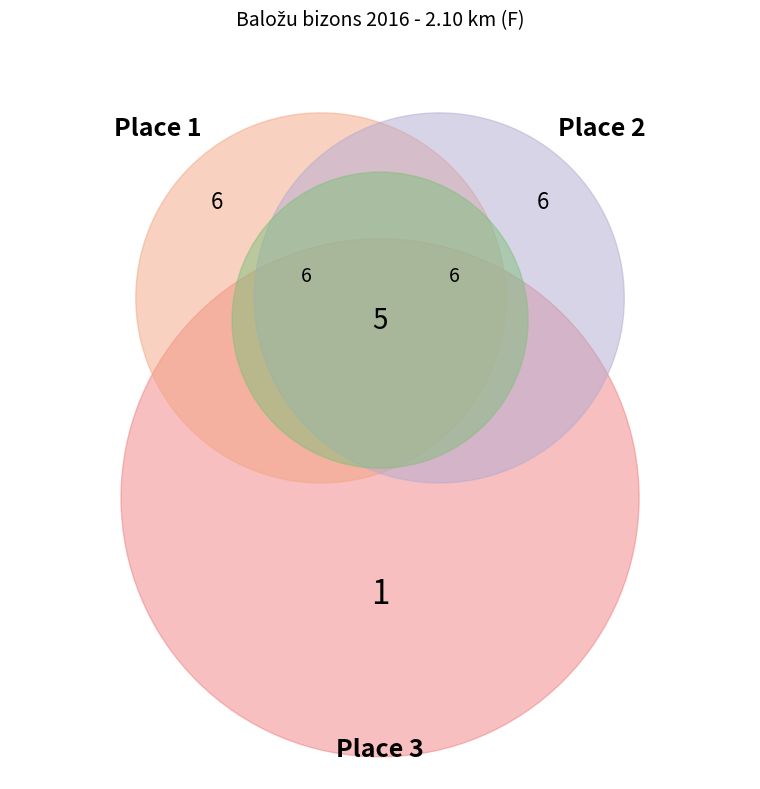

Does Place 3 account for over 50% of the chart?

No